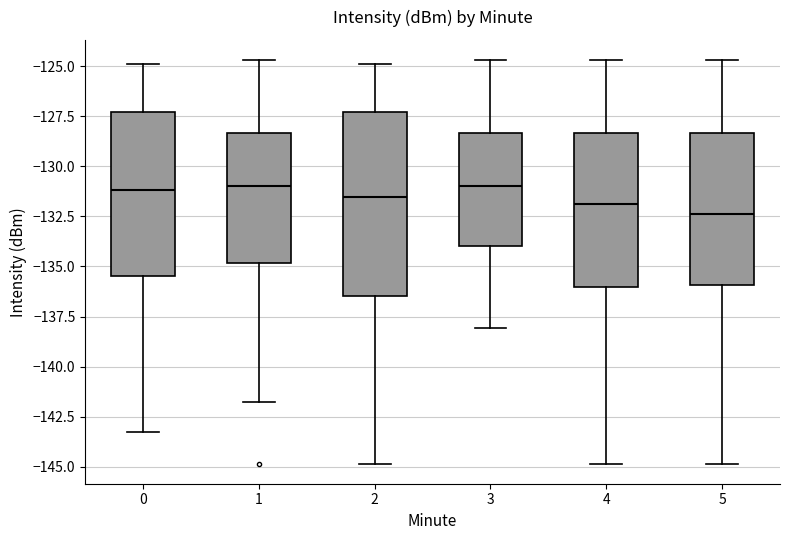

Reading left to right, read every box against the y-axis: the position of its median line, the range the box covers, and the ends of its whiskers. The values are not printed on the chart, so give them approximately, as read against the axis.

0: median -131.0, box -135.5 to -127.5, whiskers -143.5 to -125.0
1: median -131.0, box -135.0 to -128.5, whiskers -142.0 to -124.5
2: median -131.5, box -136.5 to -127.5, whiskers -145.0 to -125.0
3: median -131.0, box -134.0 to -128.5, whiskers -138.0 to -124.5
4: median -132.0, box -136.0 to -128.5, whiskers -145.0 to -124.5
5: median -132.5, box -136.0 to -128.5, whiskers -145.0 to -124.5